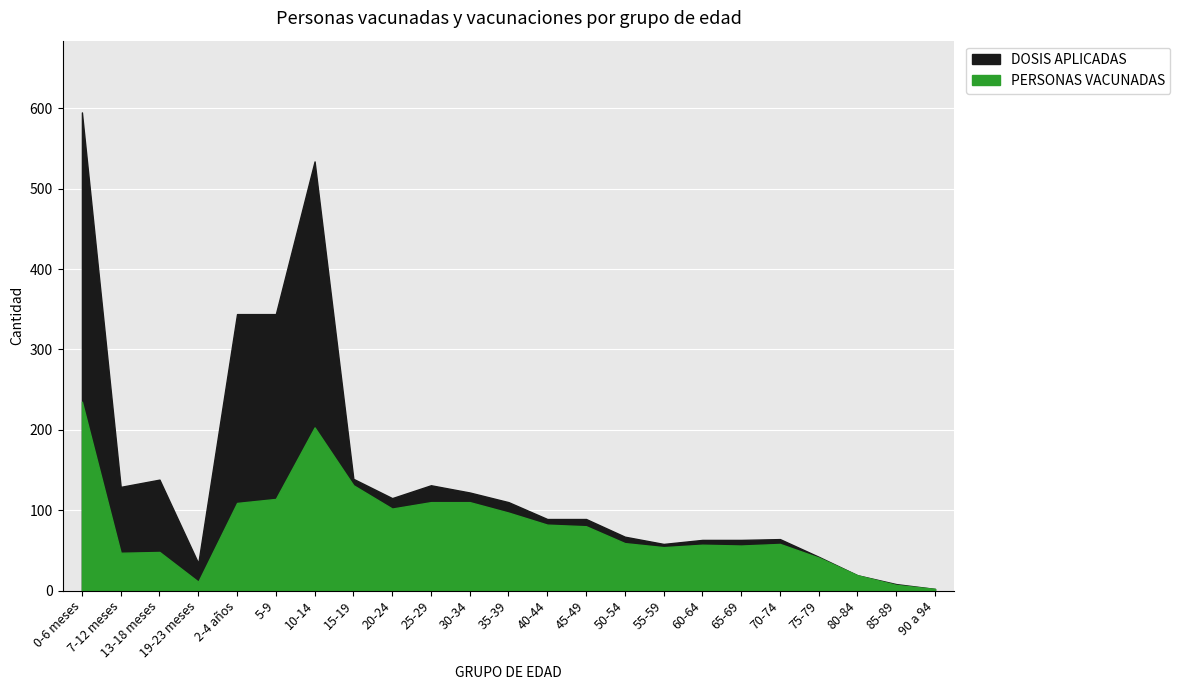

Which has a higher value, 2-4 años or 65-69?

2-4 años